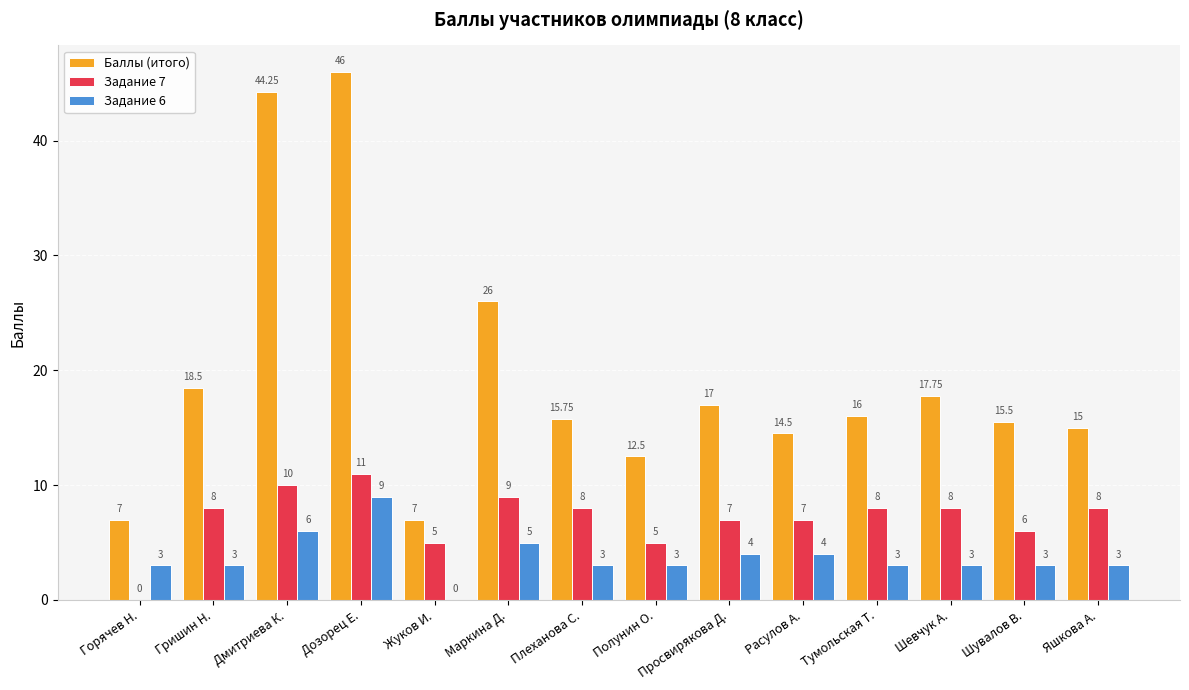

What value does the Баллы (итого) series have at Шевчук А.?

17.8